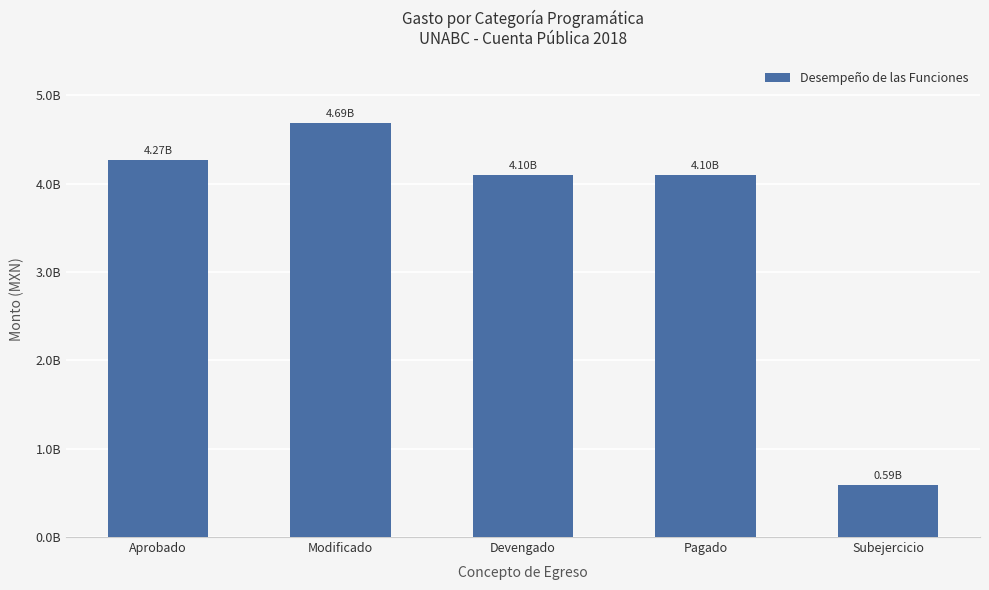

Rank the categories by value from lowest to highest.

Subejercicio, Pagado, Devengado, Aprobado, Modificado